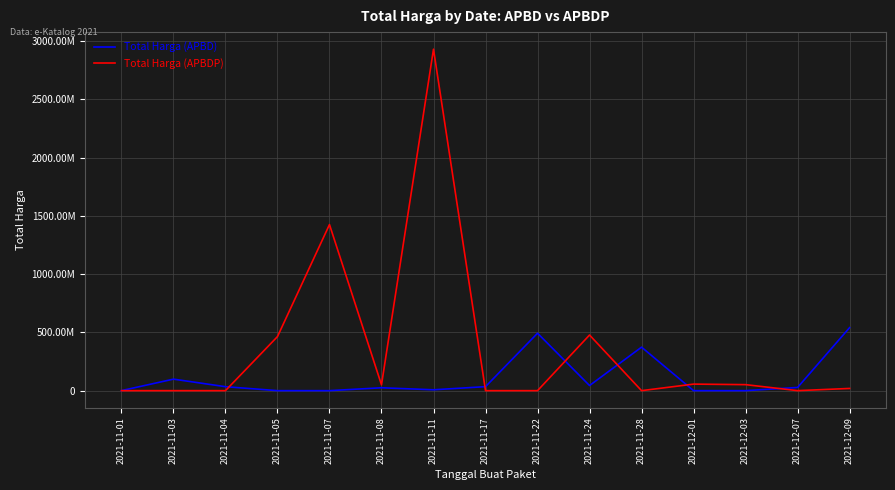

What position from the left is 2021-11-08?

6